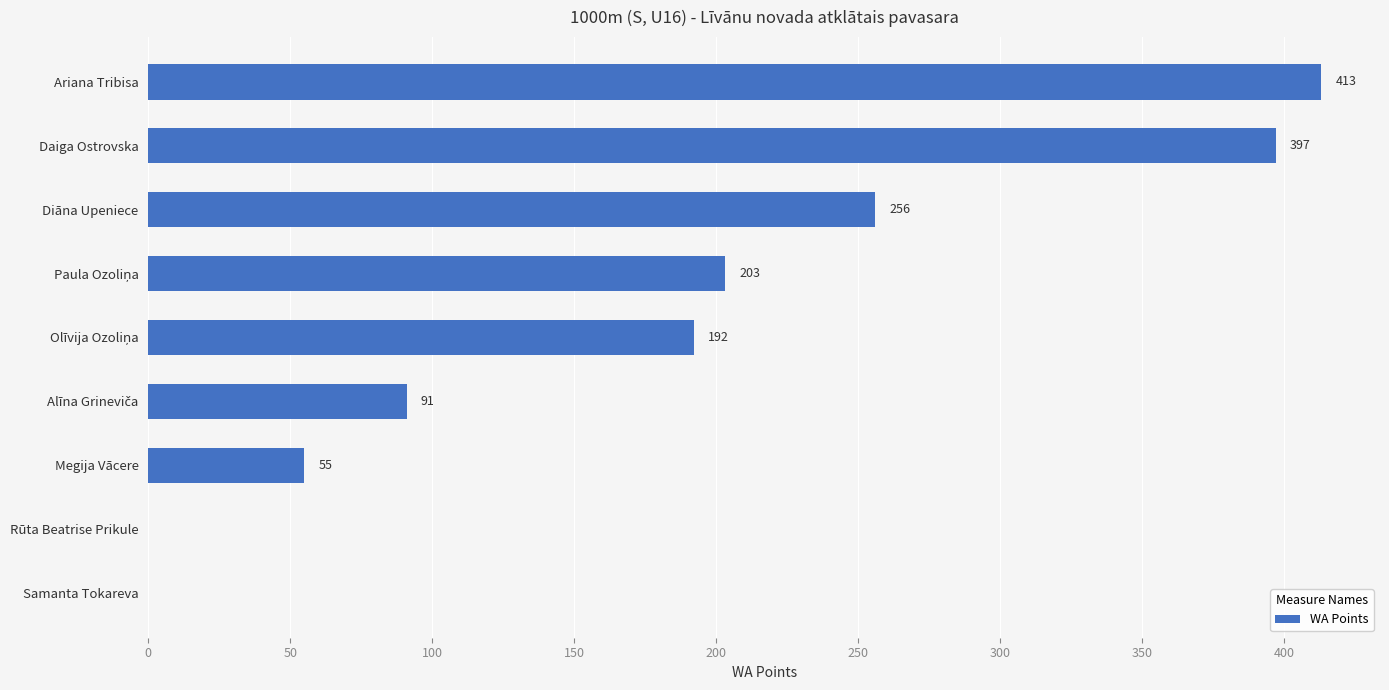

True or false: the data shows 0 at Samanta Tokareva.

True